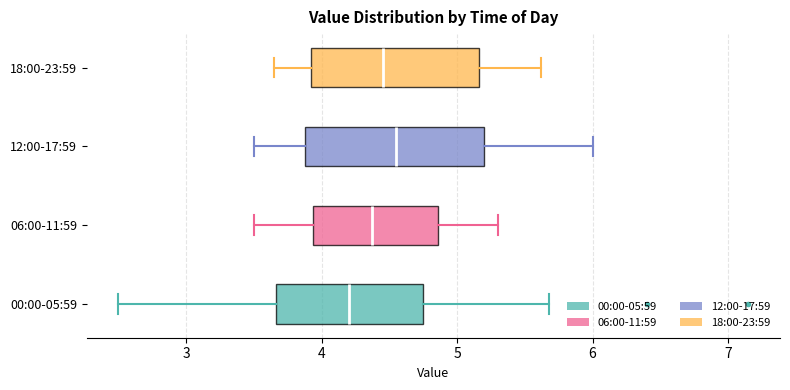

Where is the right edge of the box for 06:00-11:59 on the x-axis? The values are not printed on the chart, so give them approximately, as read against the axis.

4.9